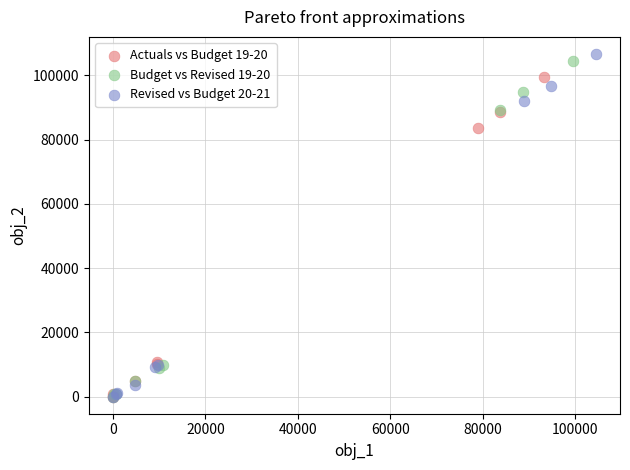

Which series has the largest Y range (max minus min)?

Revised vs Budget 20-21